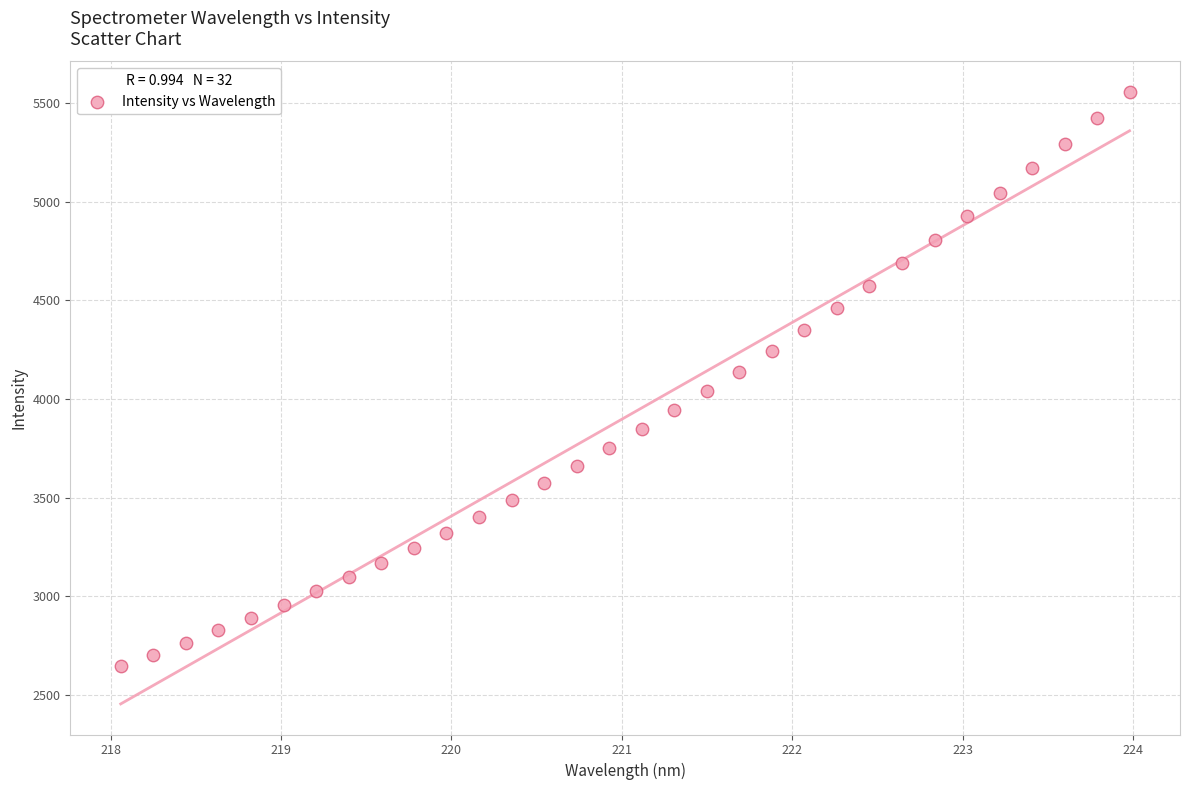

What is the range of Y values (max minus min)?

2908.9